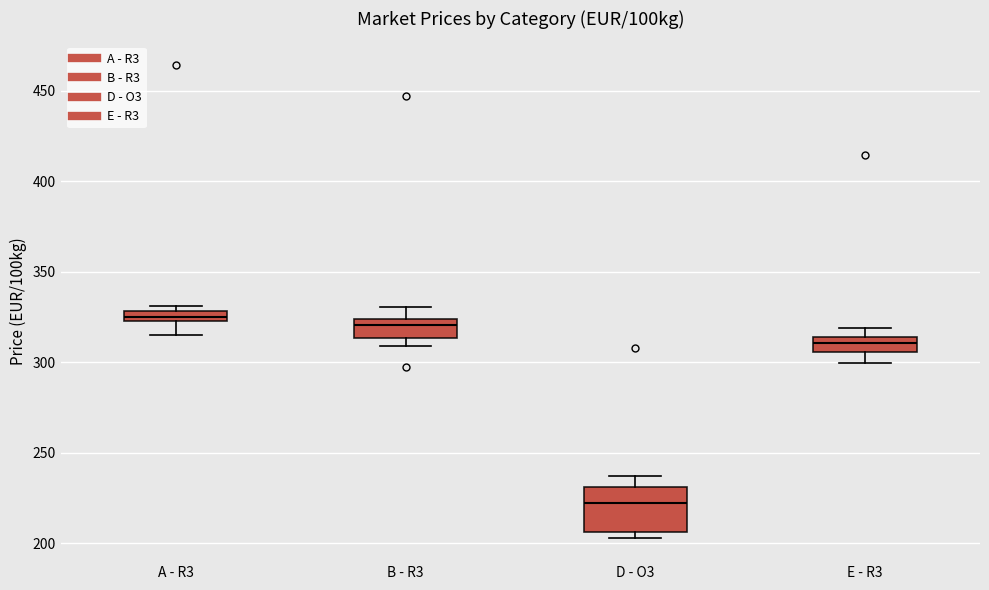

Where does the median line of the box for E - R3 sit on the y-axis? The values are not printed on the chart, so give them approximately, as read against the axis.

310